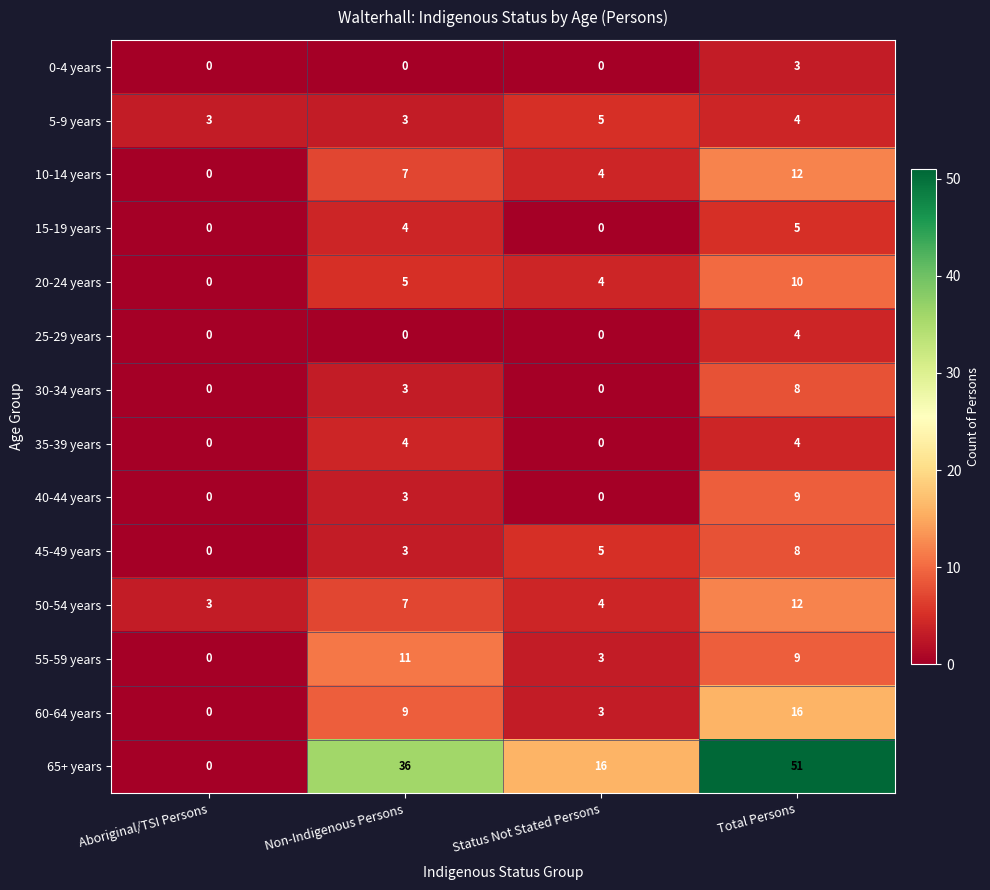

Rank the categories by 20-24 years value from lowest to highest.

Aboriginal/TSI Persons, Status Not Stated Persons, Non-Indigenous Persons, Total Persons